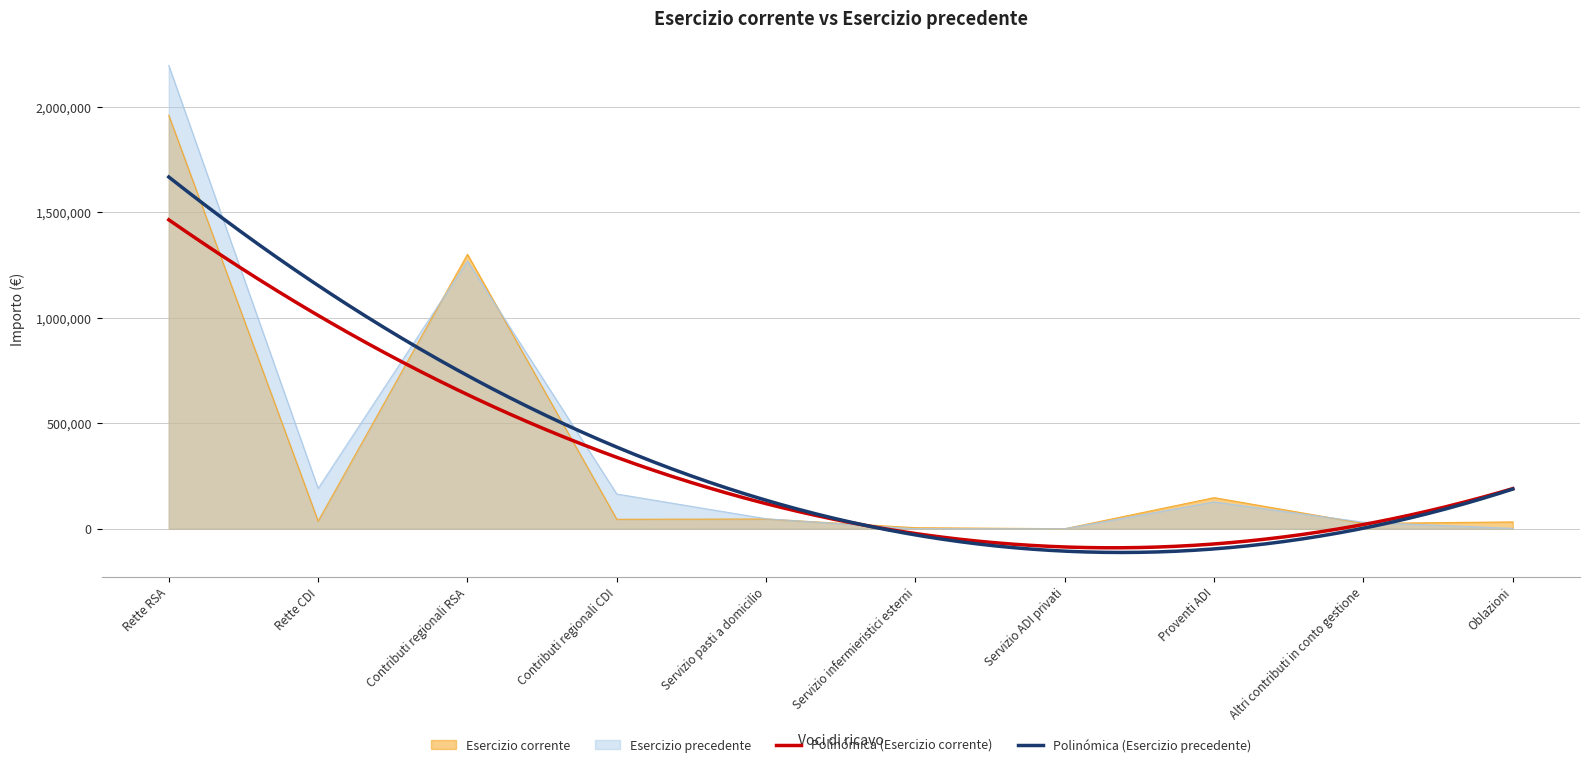

What is the label of the 7th point from the right?

Contributi regionali CDI